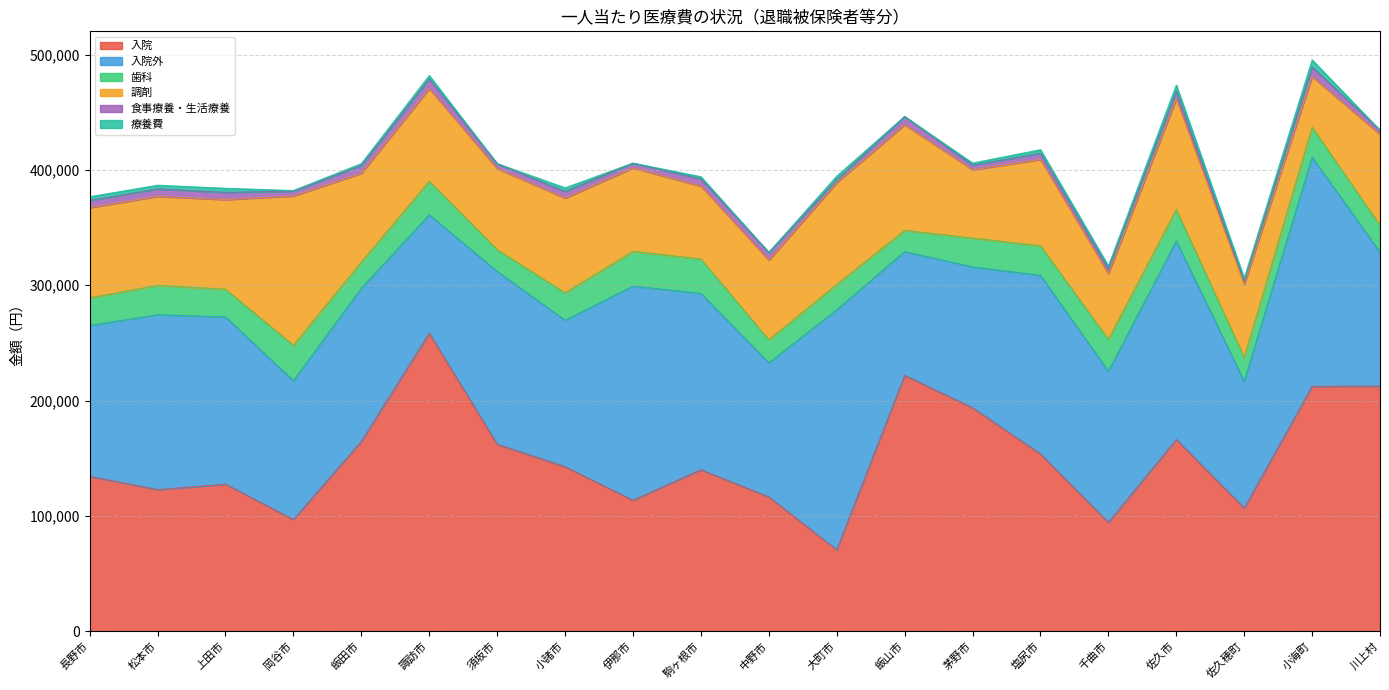

Read the 調剤 value at 伊那市.

72345.7